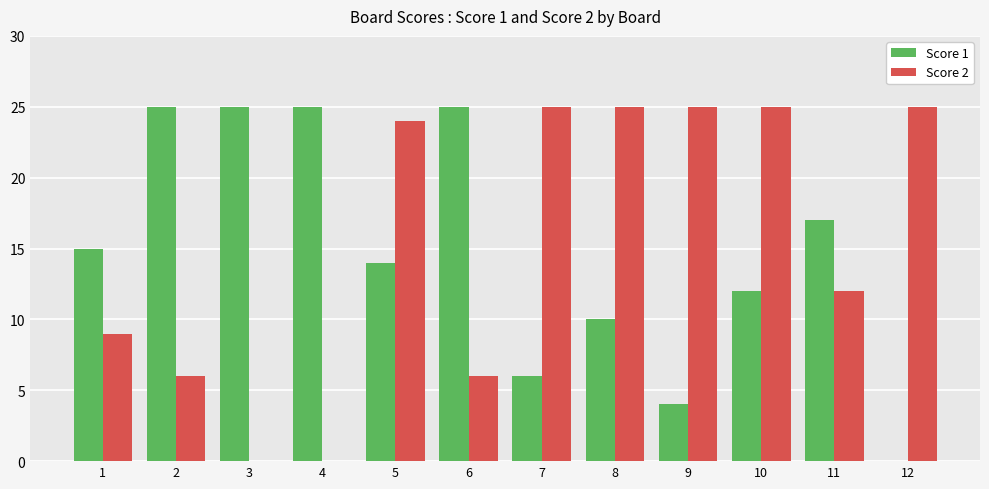

Which series changed the most between 3 and 6?

Score 2